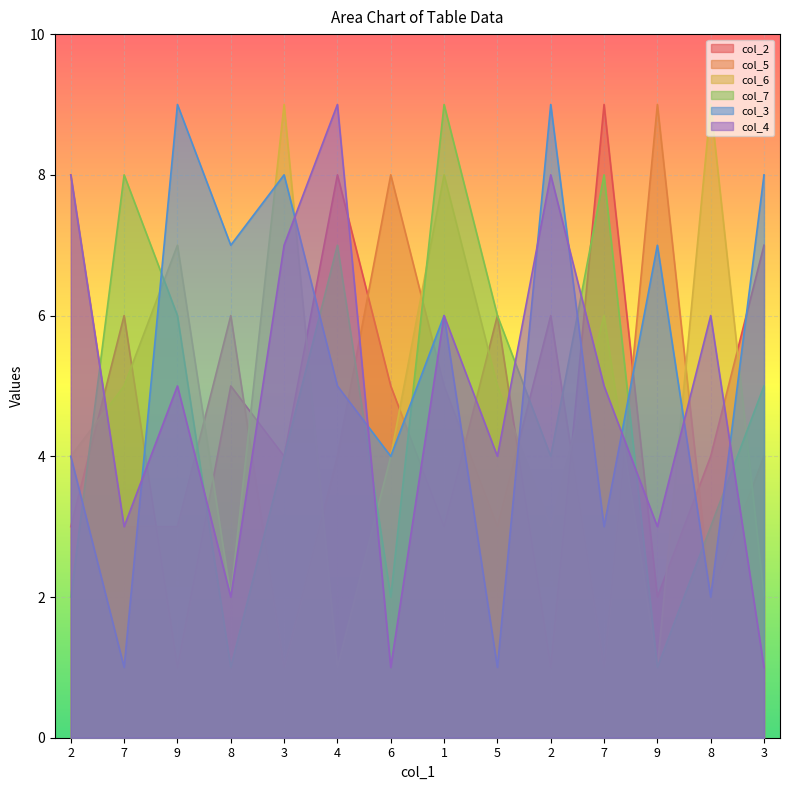

In col_2, how many points are lower than both neighbors (excluding endpoints)?

5